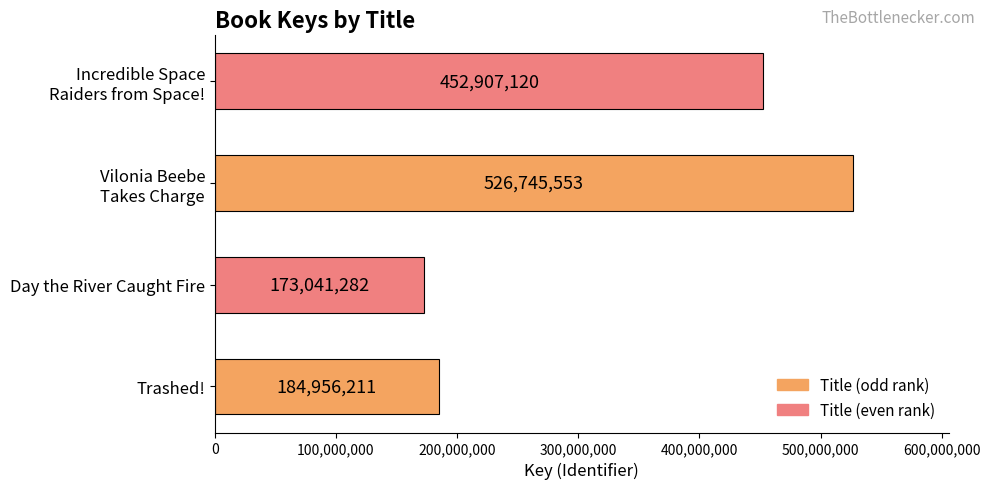

How many bars are there in total?

4